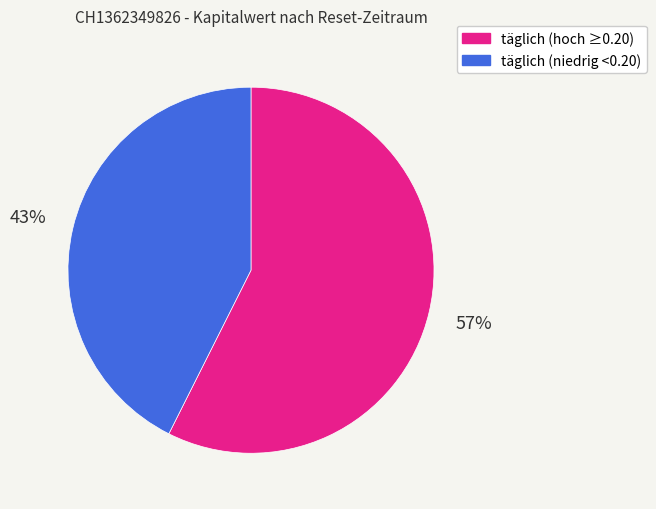

Count the number of slices in the pie.

2